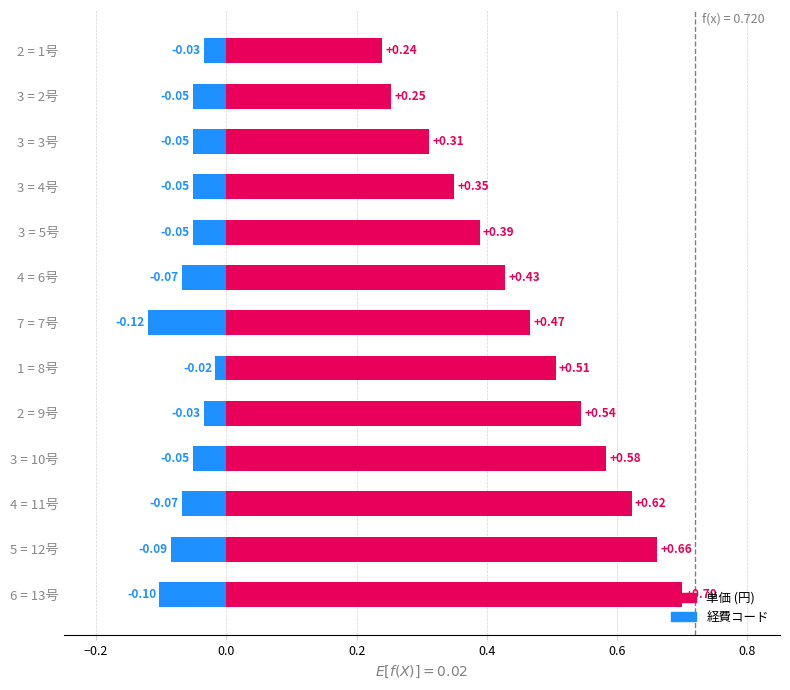

What is the average value of the 単価 (円) series?

0.5